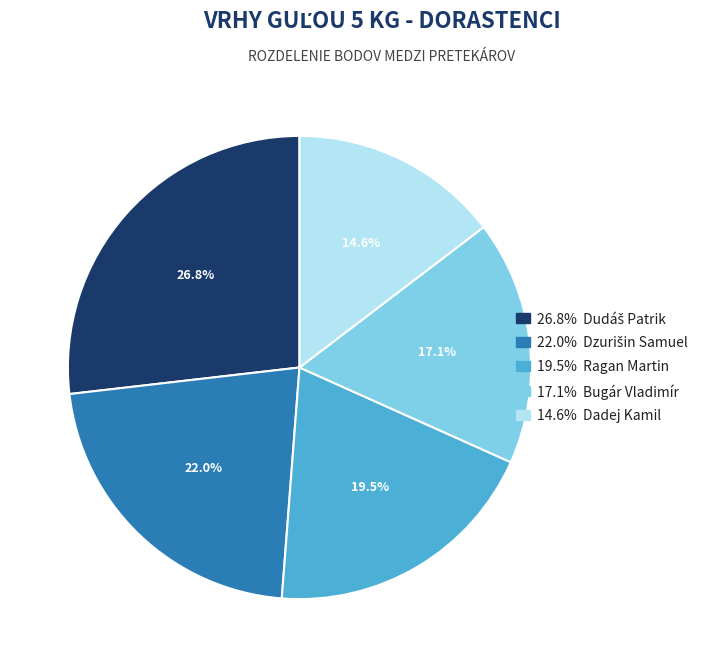

Is there a majority slice in this chart?

No